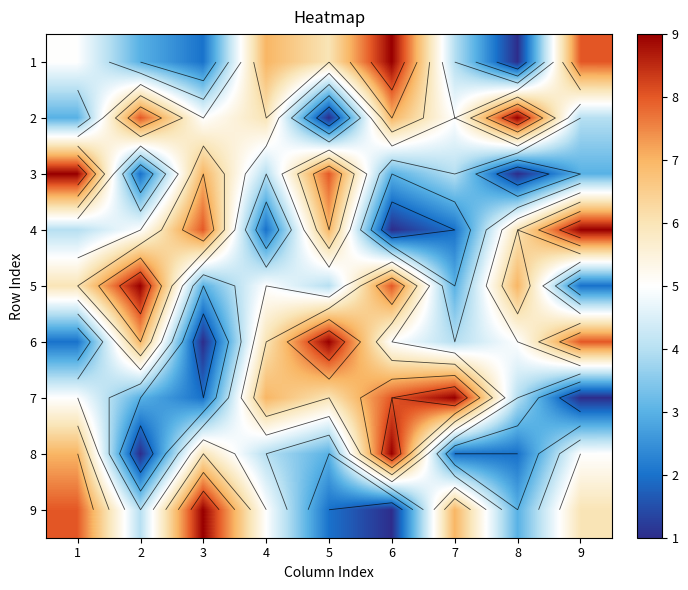

Which has a higher value, 4 or 2?

4